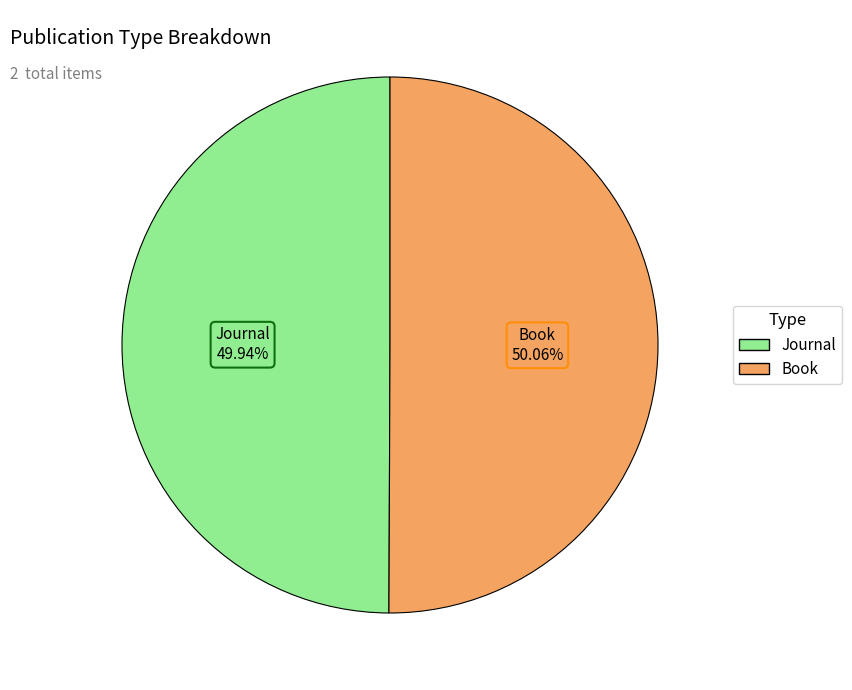

The Journal slice represents 50% of the pie. True or false?

True